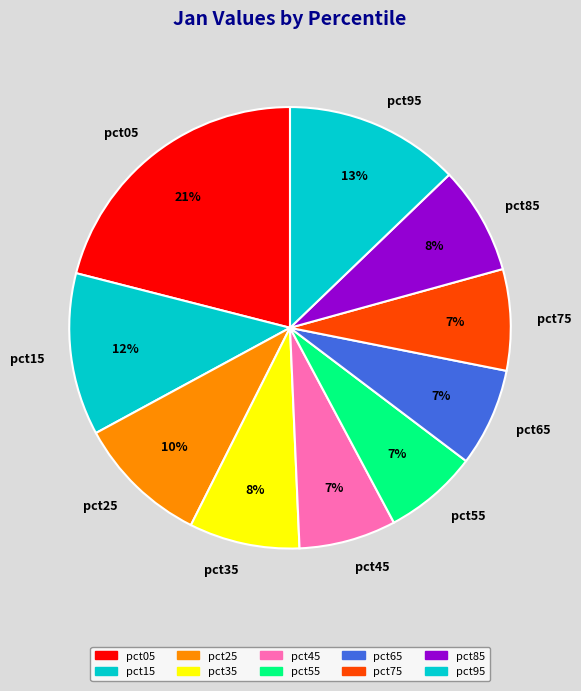

Which slice is the largest?

pct05